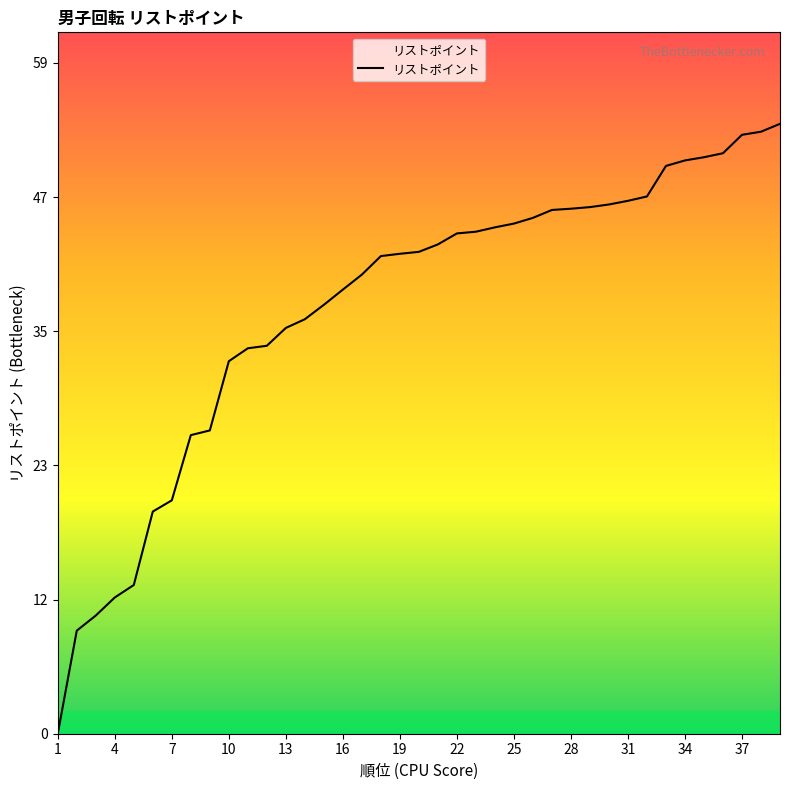

What is the difference between the maximum and minimum values?

53.3